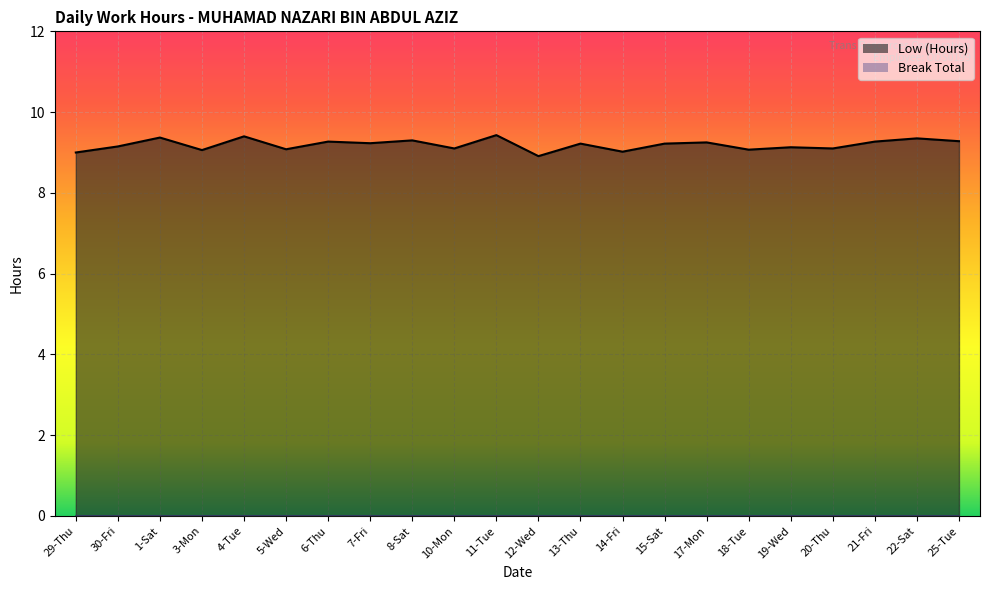

What is the average value?

9.2